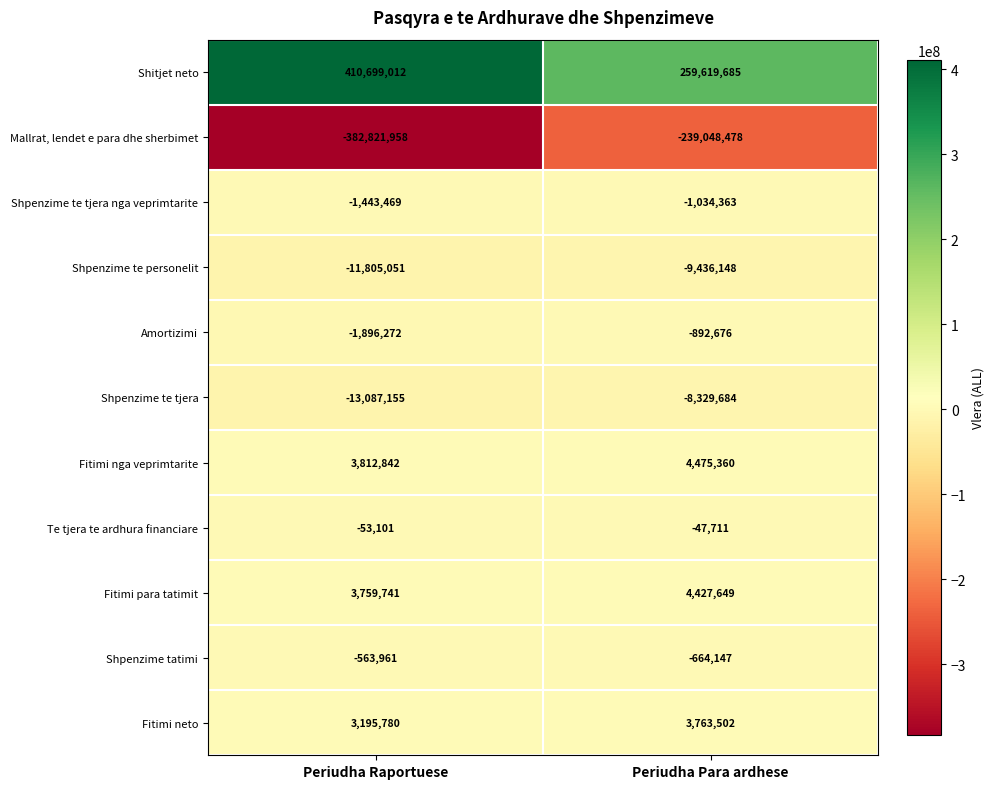

Count the number of categories in the chart.

2